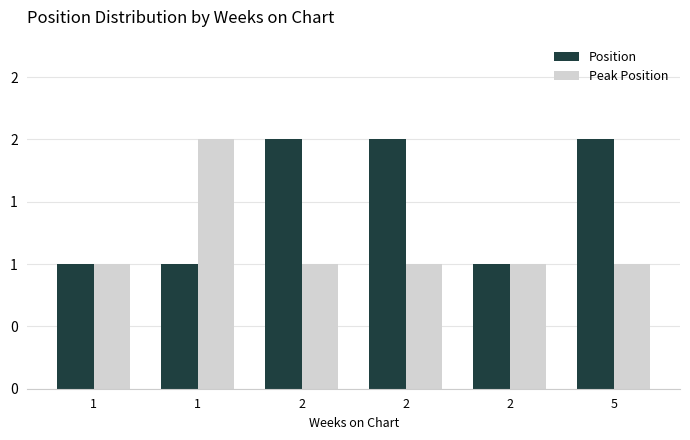

Which series has the widest spread of values?

Position